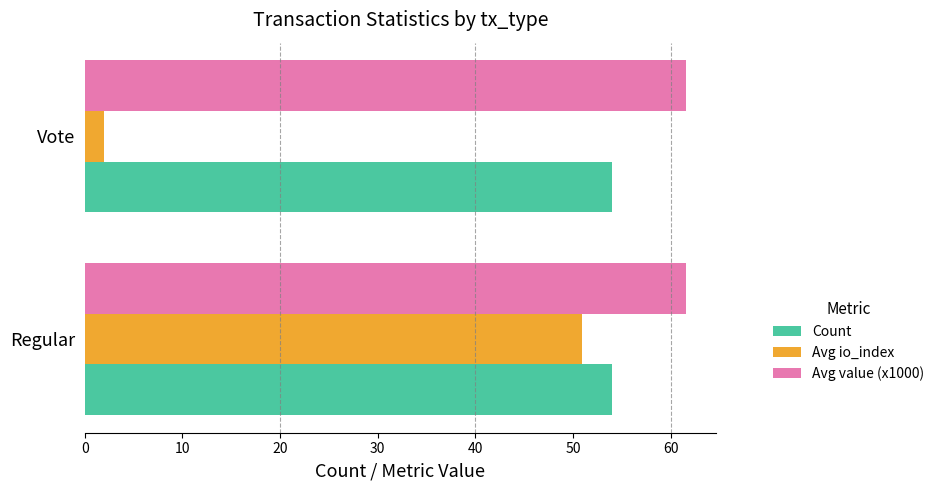

The value of Count at Regular is 54.0. True or false?

True